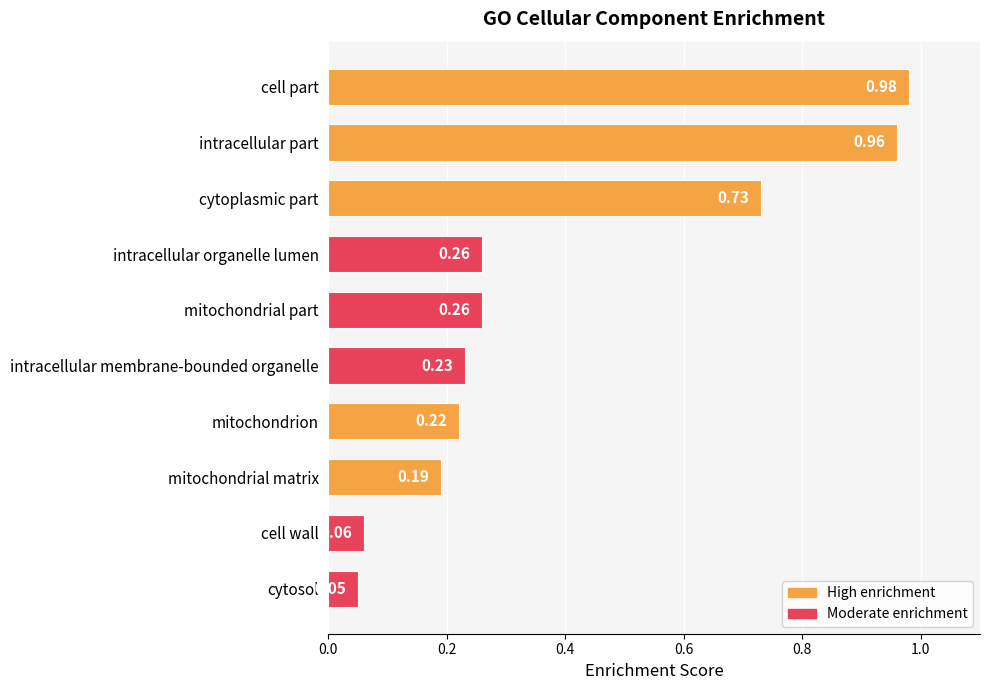

What is the difference between the maximum and minimum values?

0.9